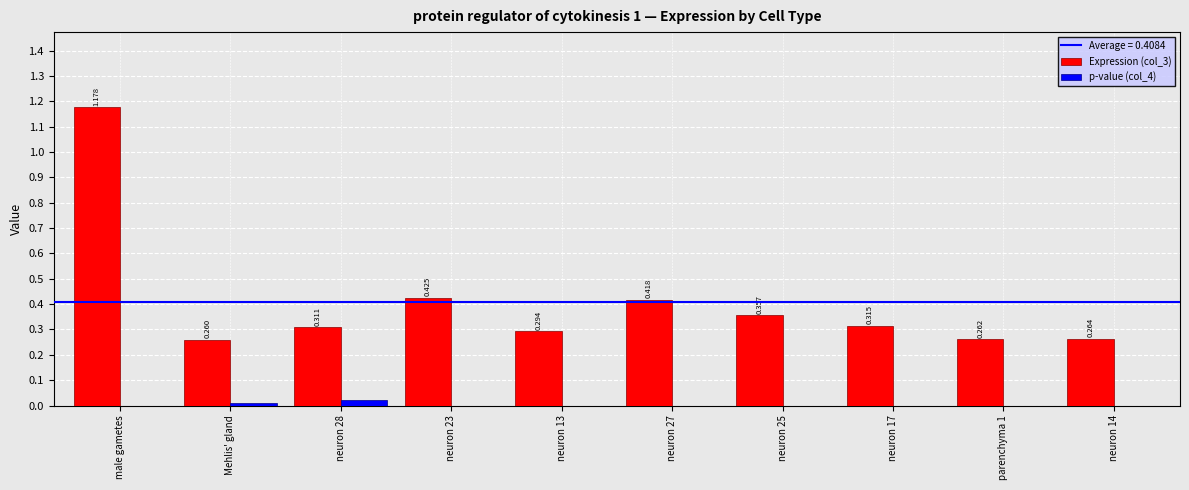

At which label is Expression (col_3) closest to 0?

Mehlis' gland